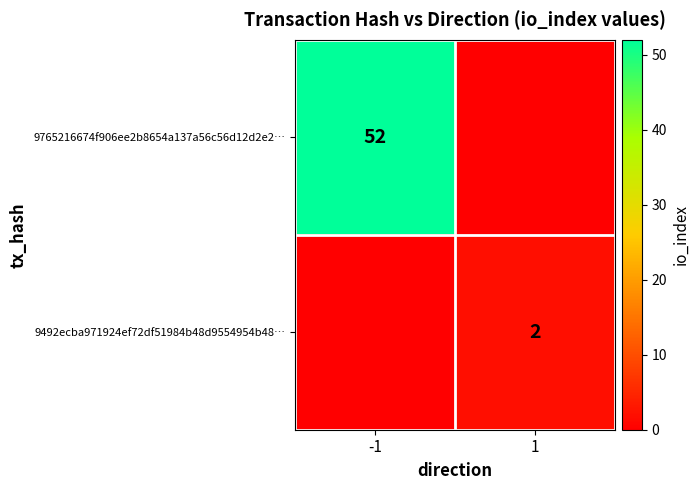

The 9765216674f906ee2b8654a137a56c56d12d2e2… series shows 80 at -1. True or false?

False